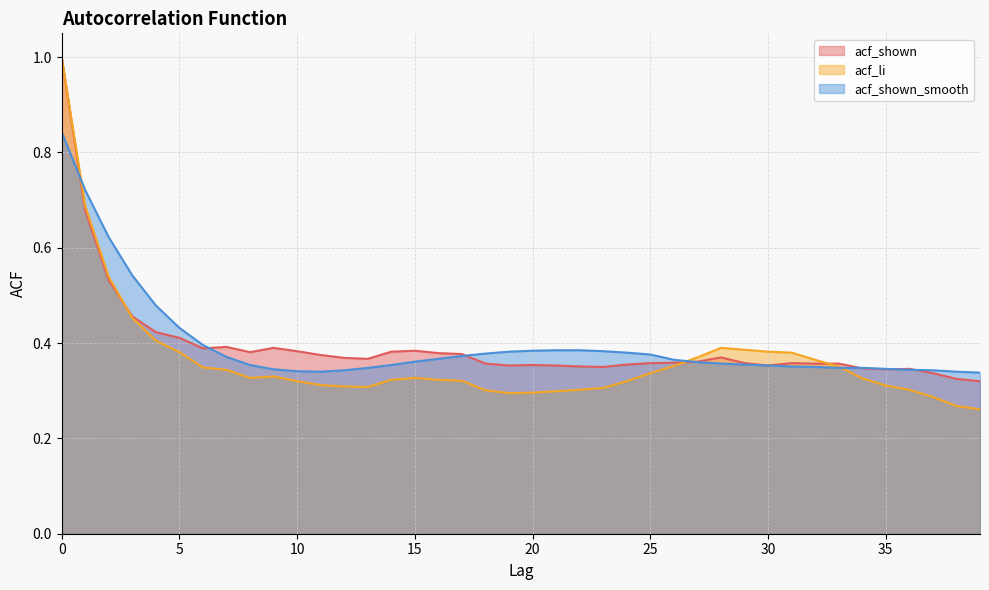

Which category has the lowest value in the acf_li series?

39